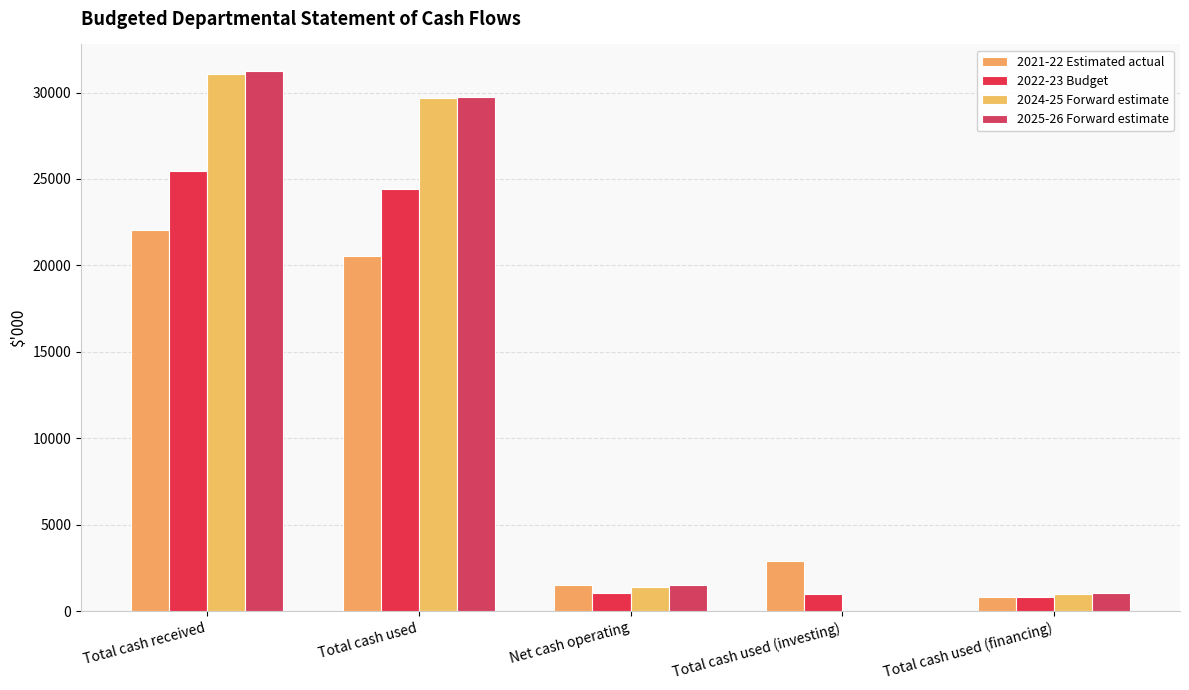

The 2025-26 Forward estimate series shows 1556 at Total cash used (financing). True or false?

False